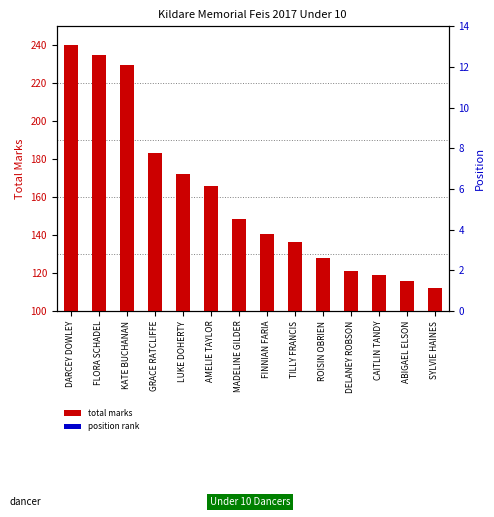

Which series changed the most between LUKE DOHERTY and ABIGAEL ELSON?

TOTAL MARKS